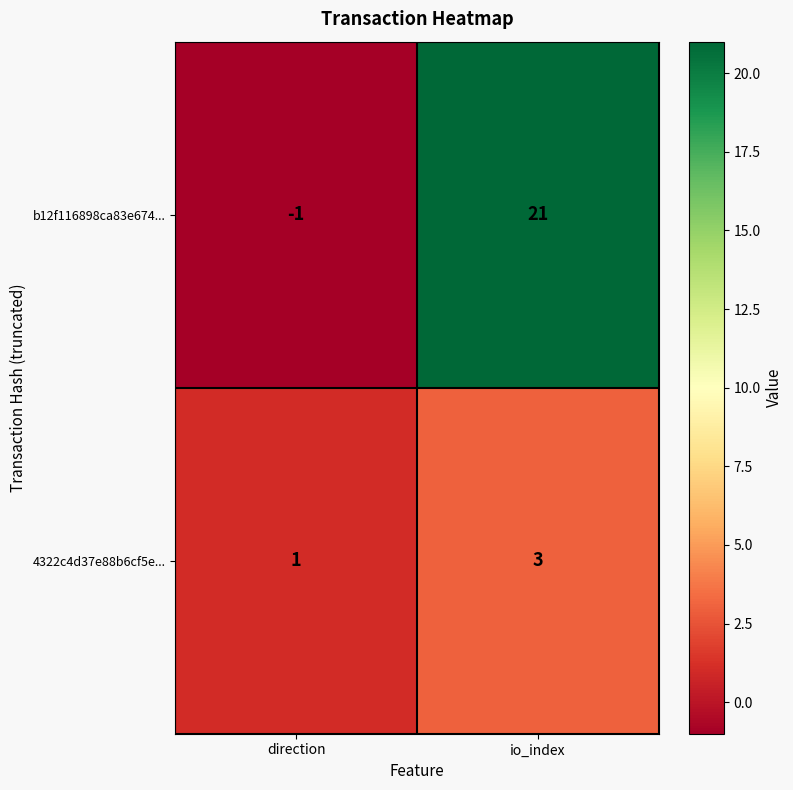

Where is b12f116898ca83e674... nearest to the value 10?

direction